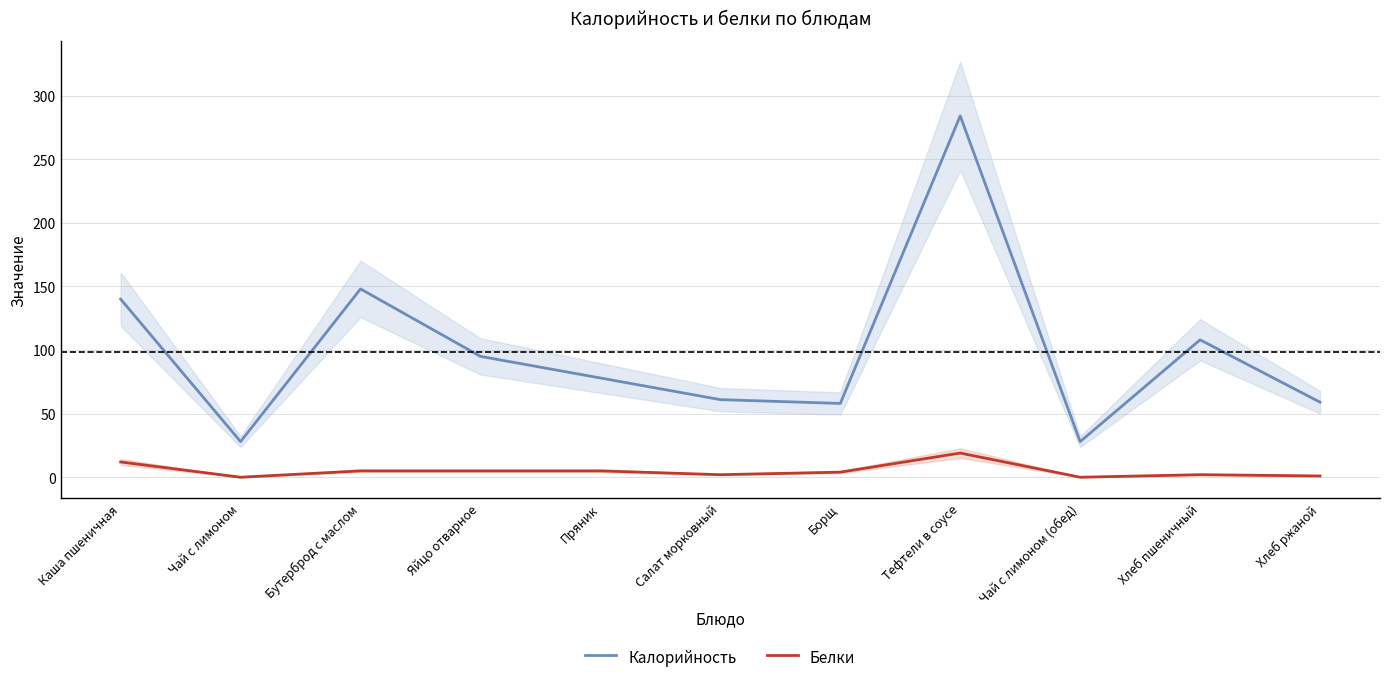

How many interior local valleys does the Калорийность series have?

3